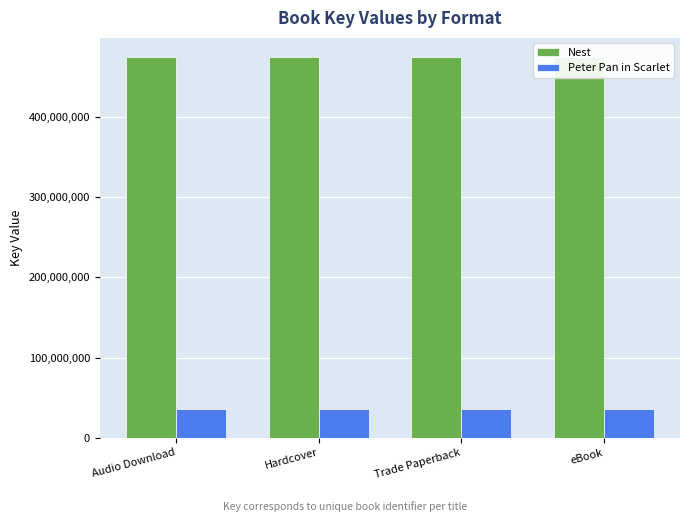

What is the sum of all Peter Pan in Scarlet values?

145256744